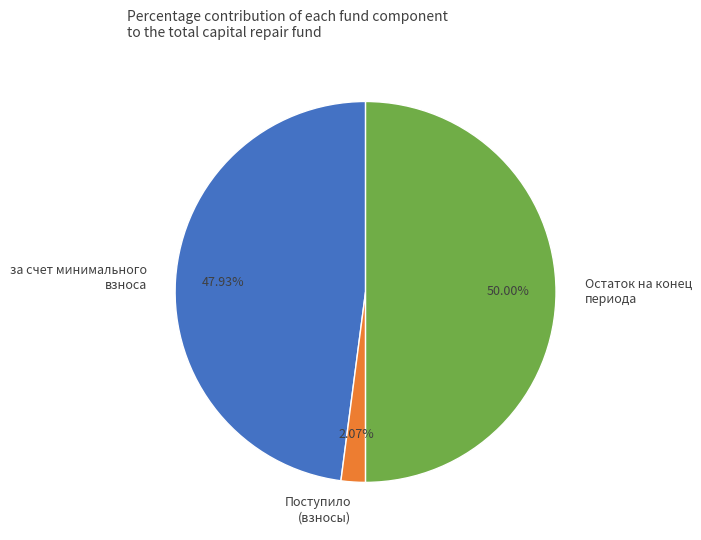

Rank the categories by value from lowest to highest.

Поступило (взносы), за счет минимального взноса, Остаток на конец периода